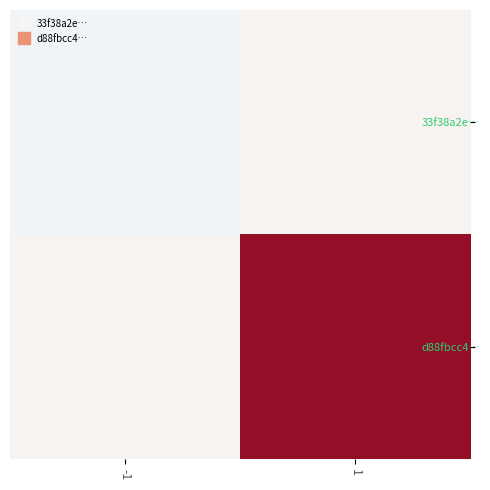

List the series in order of their overall mean, lowest first.

33f38a2e…, d88fbcc4…